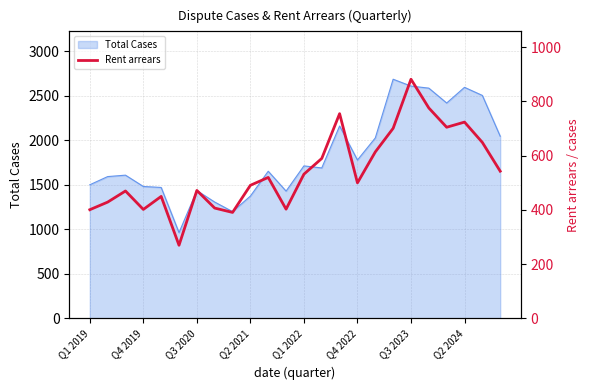

What position from the left is 10?

11